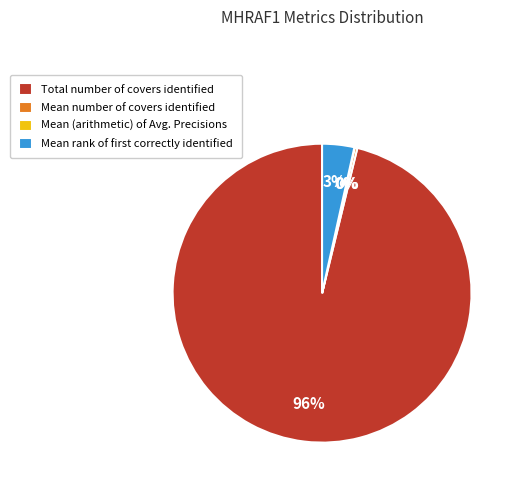

Does any single category account for the majority?

Yes